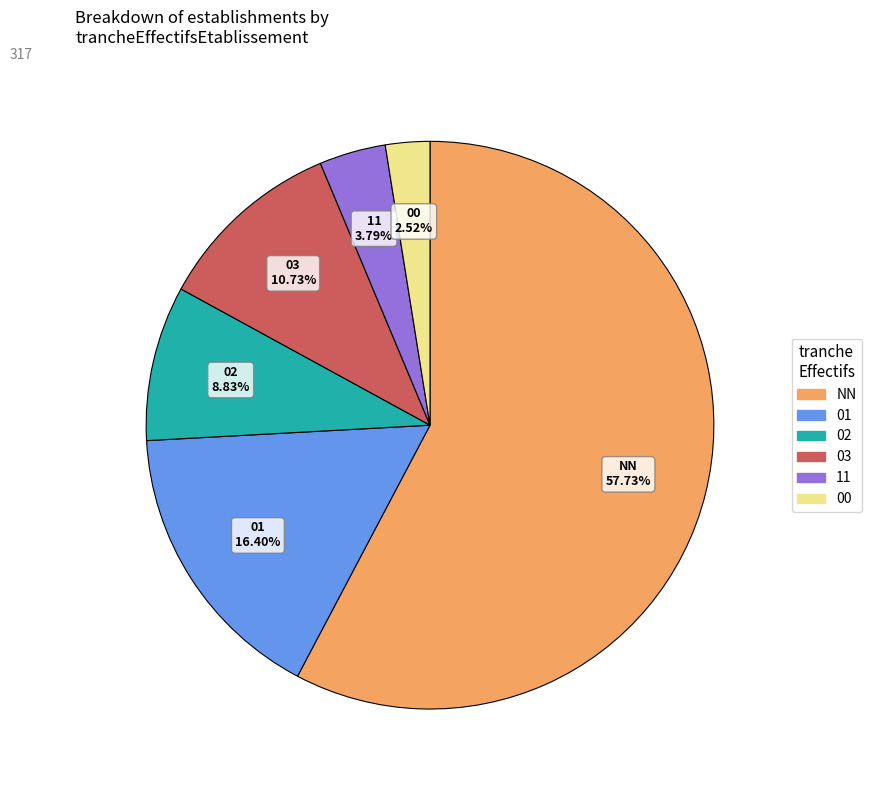

True or false: 03 accounts for 11% of the total.

True